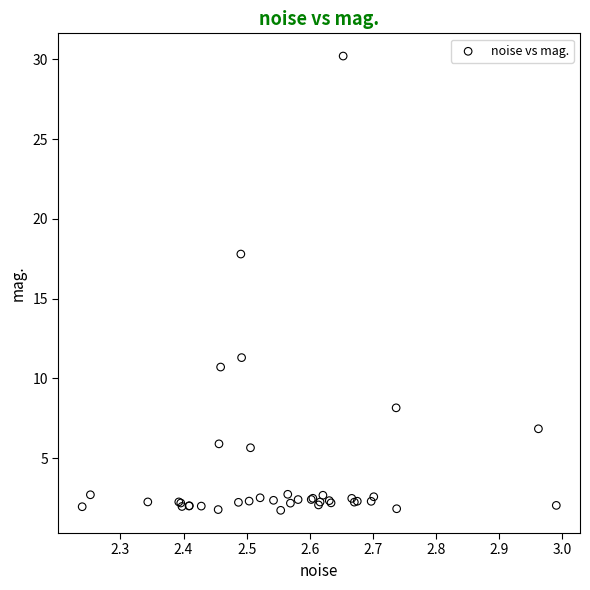

What Y value in the scatter plot is closest to 15?

17.8